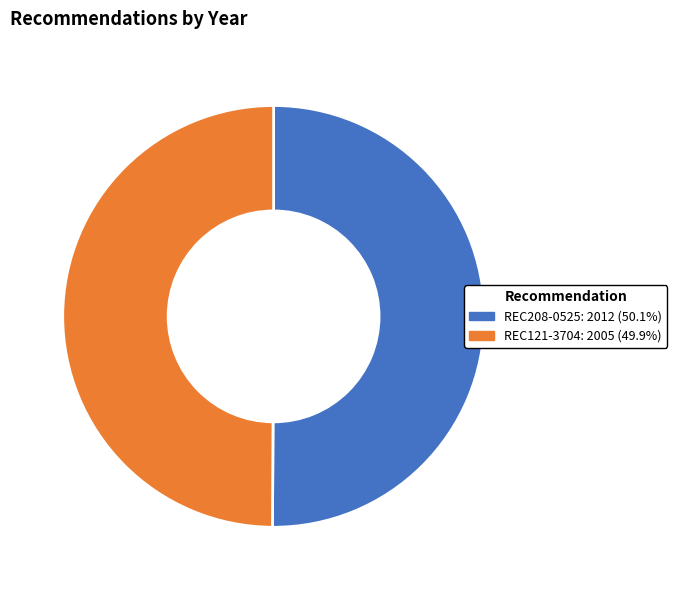

The REC121-3704 slice represents 41% of the pie. True or false?

False